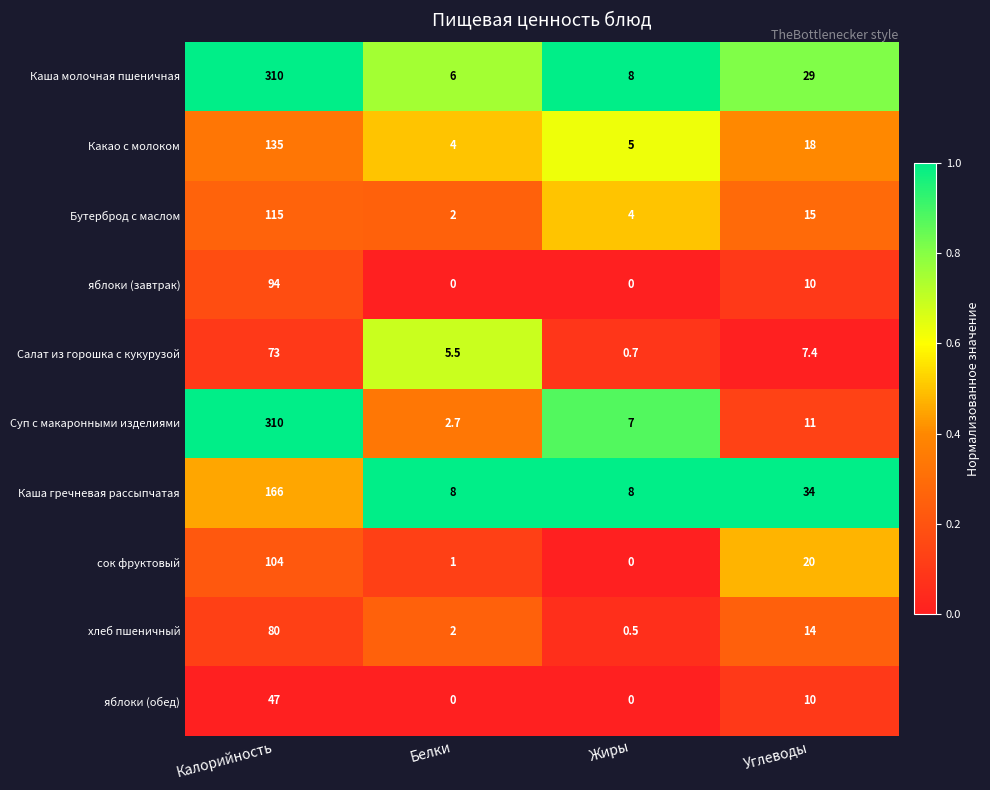

Which series has the largest range (max minus min)?

Суп с макаронными изделиями